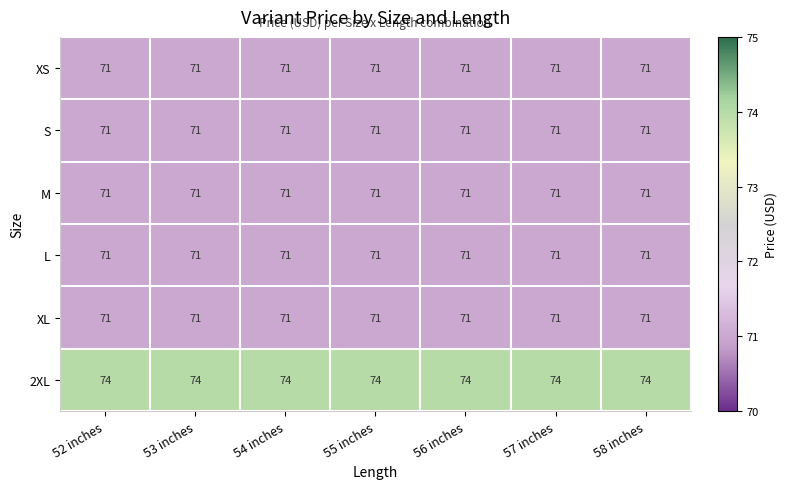

What is the average value of the M series?

71